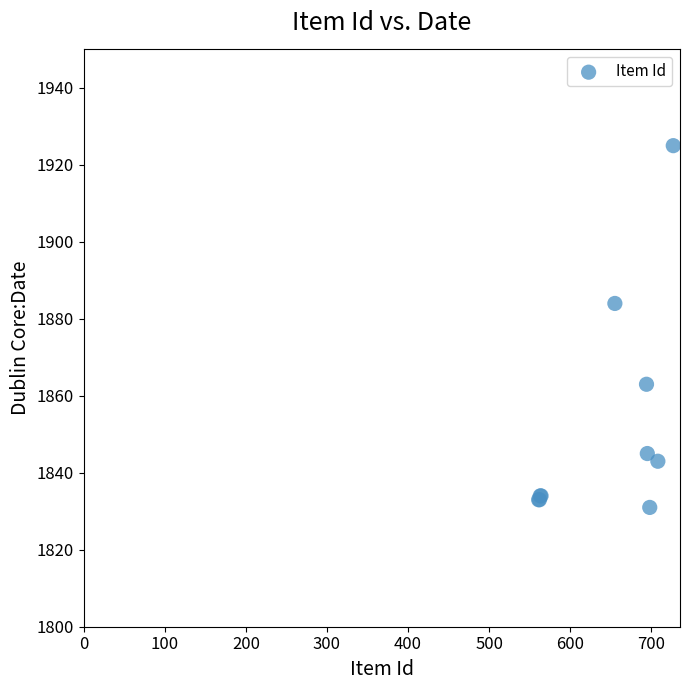

What Y value in the scatter plot is closest to 1878?

1884